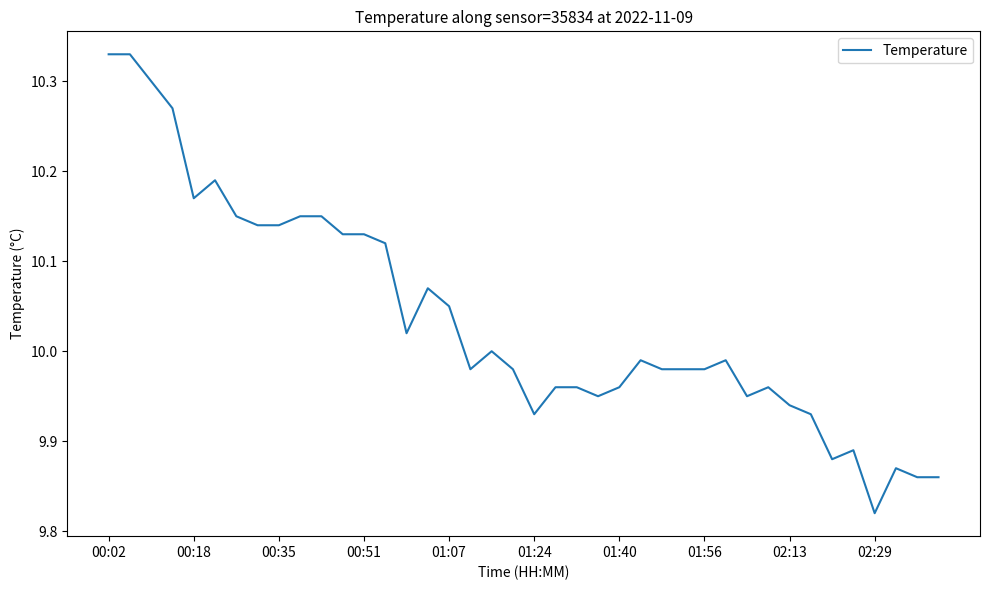

Is this an area chart (filled region under the line)?

No